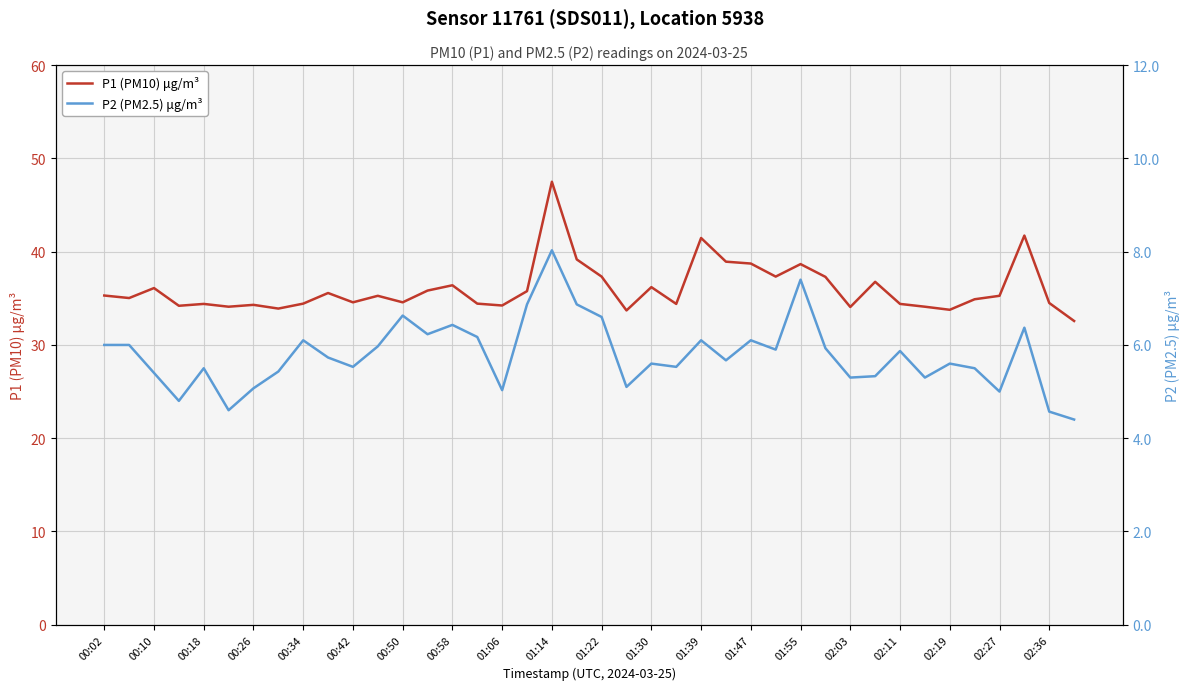

The P1 (PM10) μg/m³ series shows 53.8 at 01:22. True or false?

False